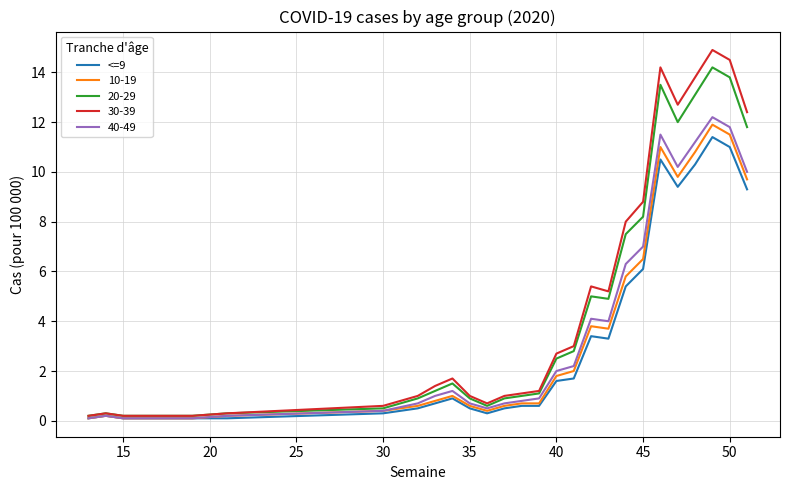

Which series has the widest spread of values?

30-39